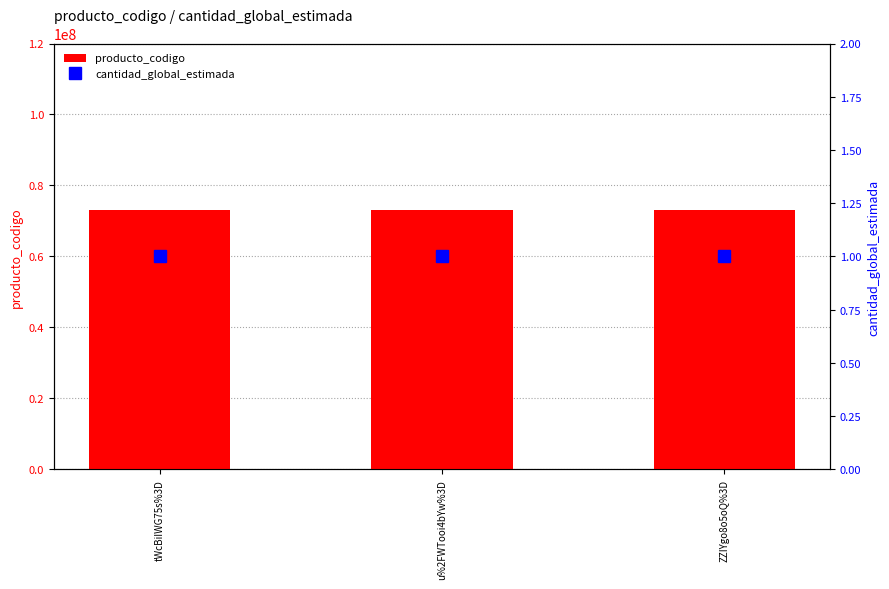

How many groups of bars are there?

3